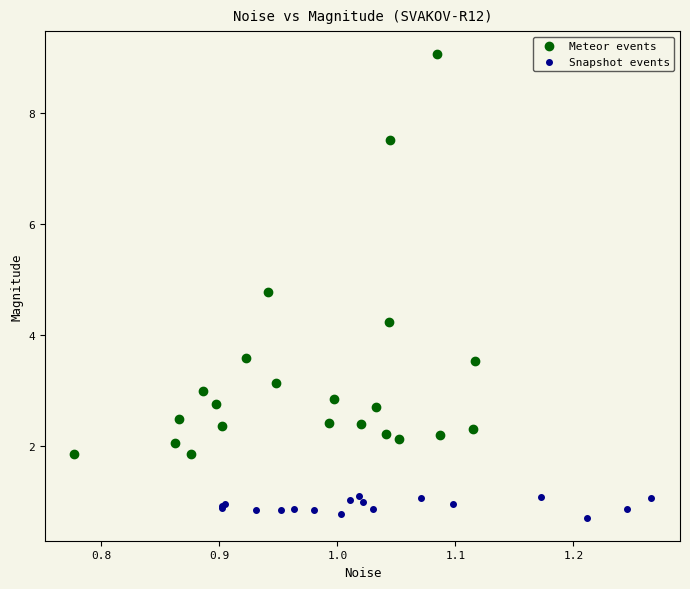

Which series has the largest Y range (max minus min)?

Meteor events